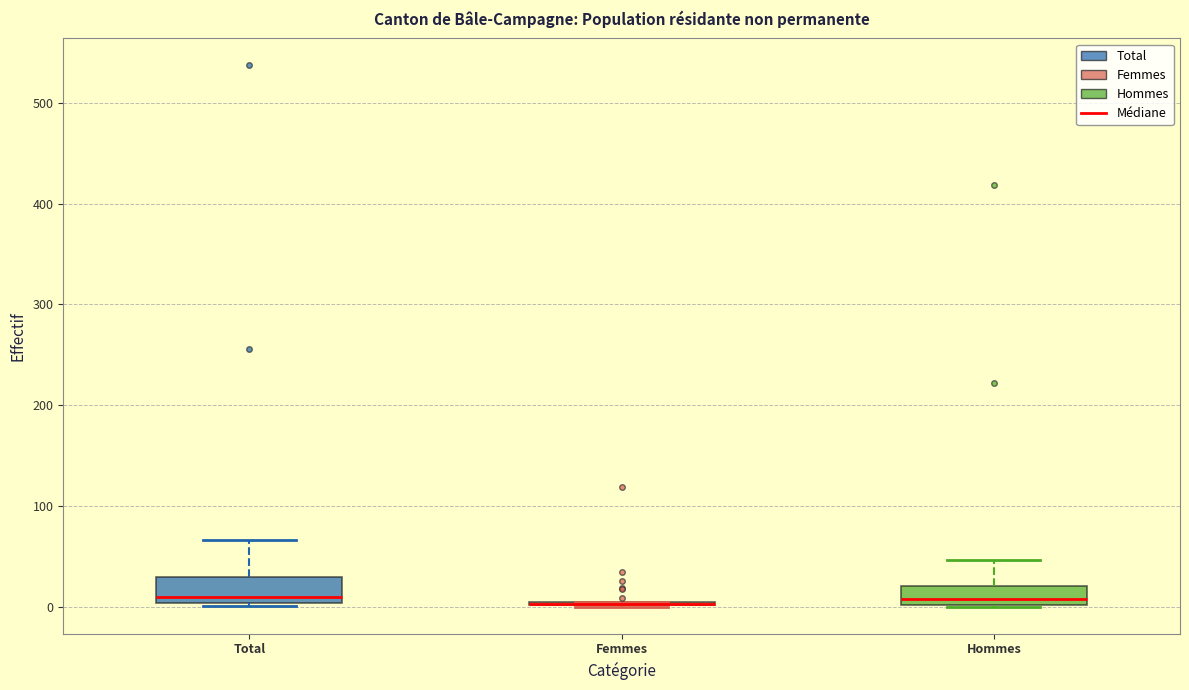

Reading left to right, read every box against the y-axis: the position of its median line, the range the box covers, and the ends of its whiskers. The values are not printed on the chart, so give them approximately, as read against the axis.

Total: median 10, box 0 to 30, whiskers 0 to 70
Femmes: box collapsed to a line at 0, whiskers 0 to 10
Hommes: median 10, box 0 to 20, whiskers 0 to 50